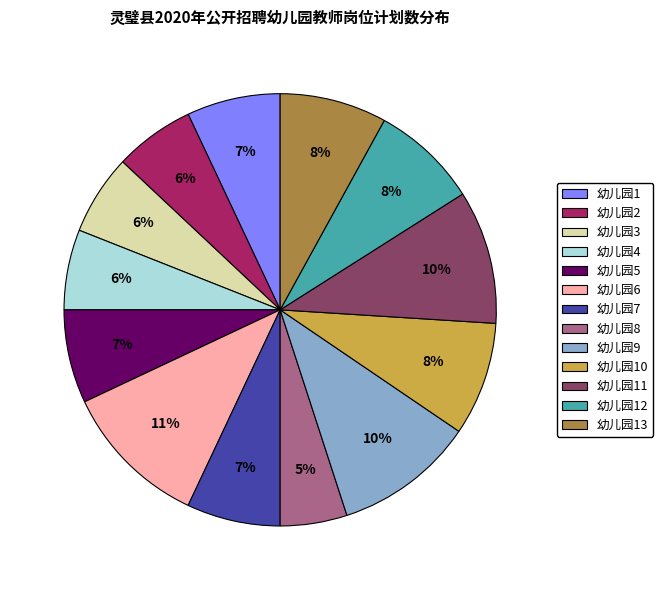

What percentage is the 幼儿园12 slice, to the nearest percent?

8%